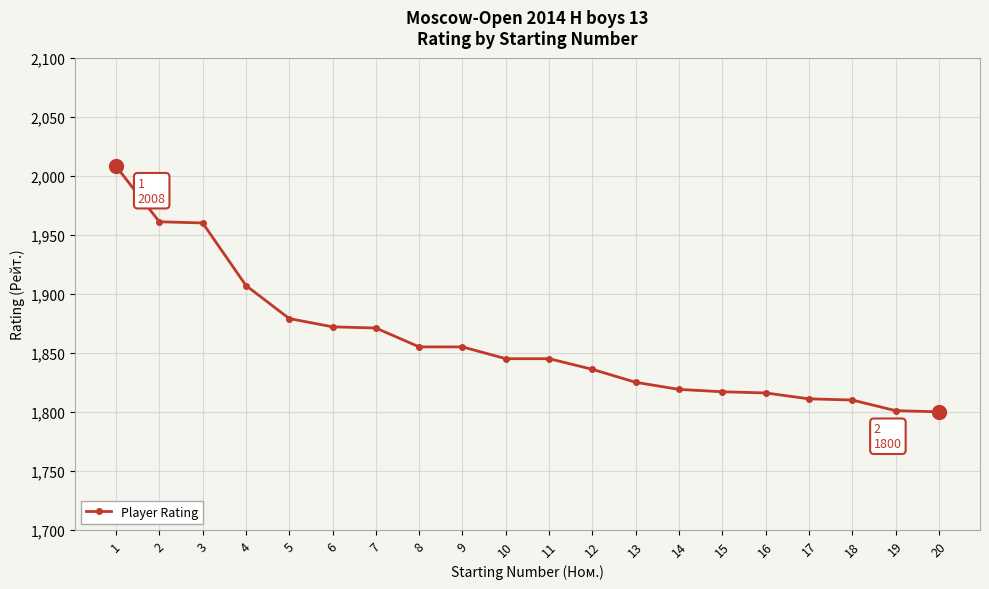

How many data points does each series have?

20